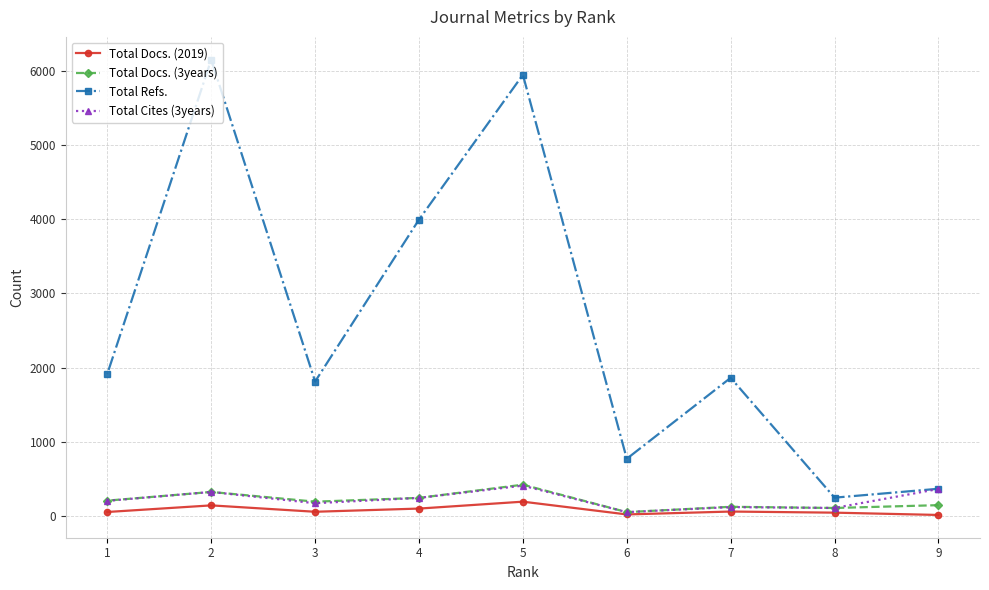

Which series has the largest total across all categories?

Total Refs.